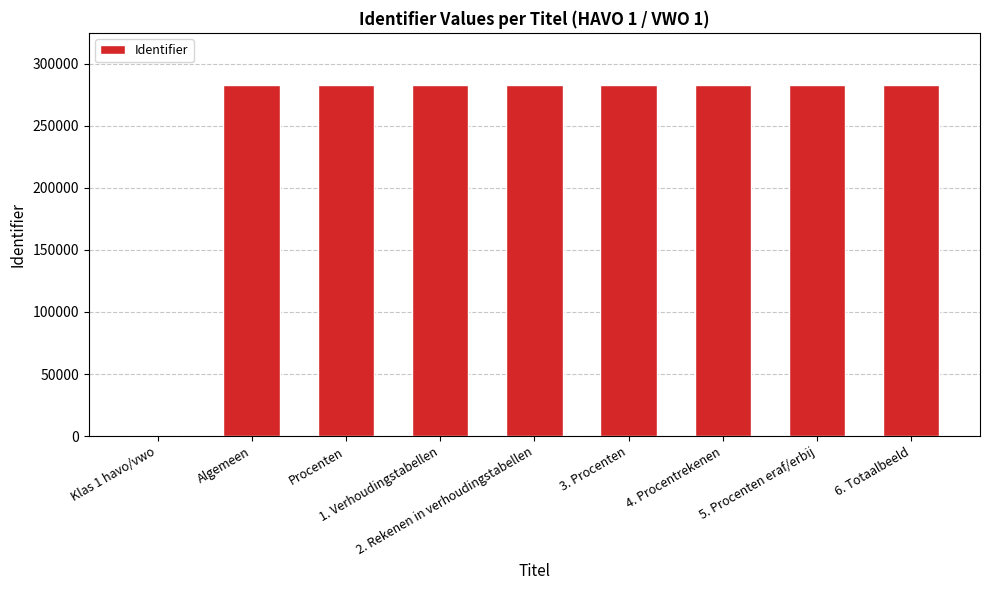

Reading left to right, transcribe all the data shown in this chart.

0	282361	282363	282365	282367	282369	282371	282373	282377